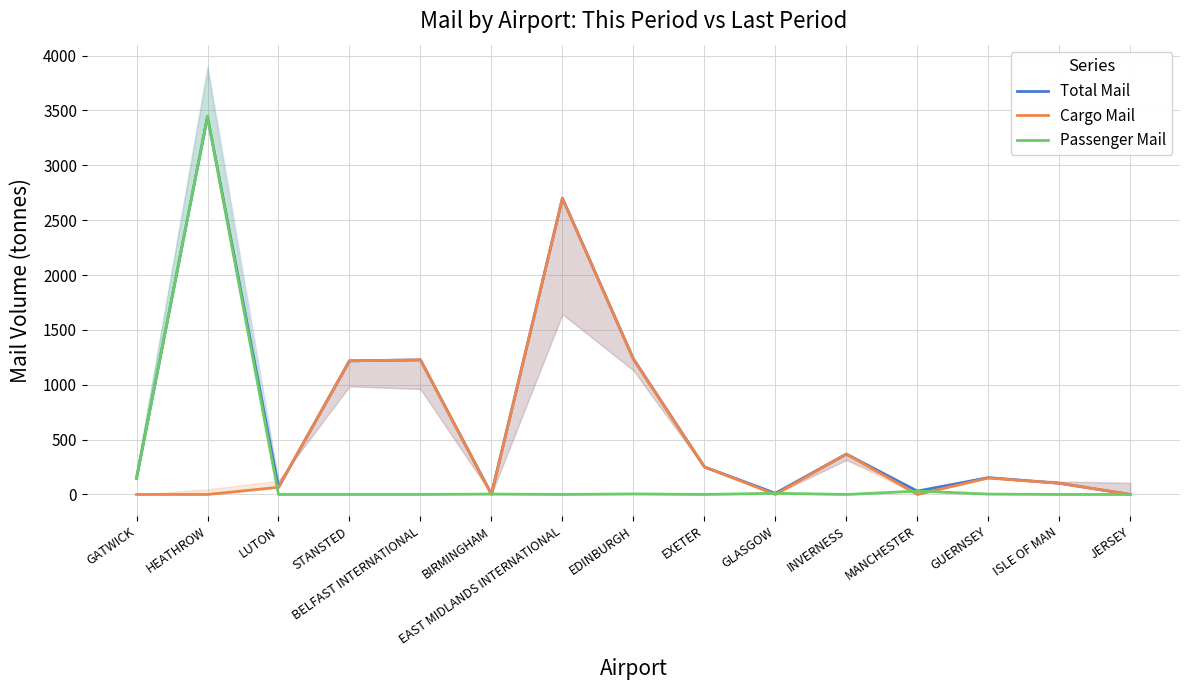

What are all the series names shown in the legend?

Total Mail, Cargo Mail, Passenger Mail